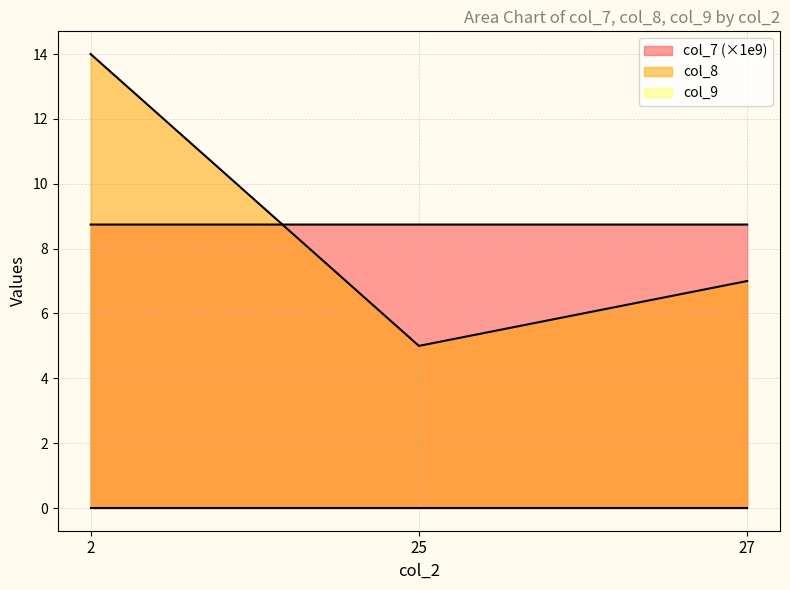

Which series has the largest total across all categories?

col_7